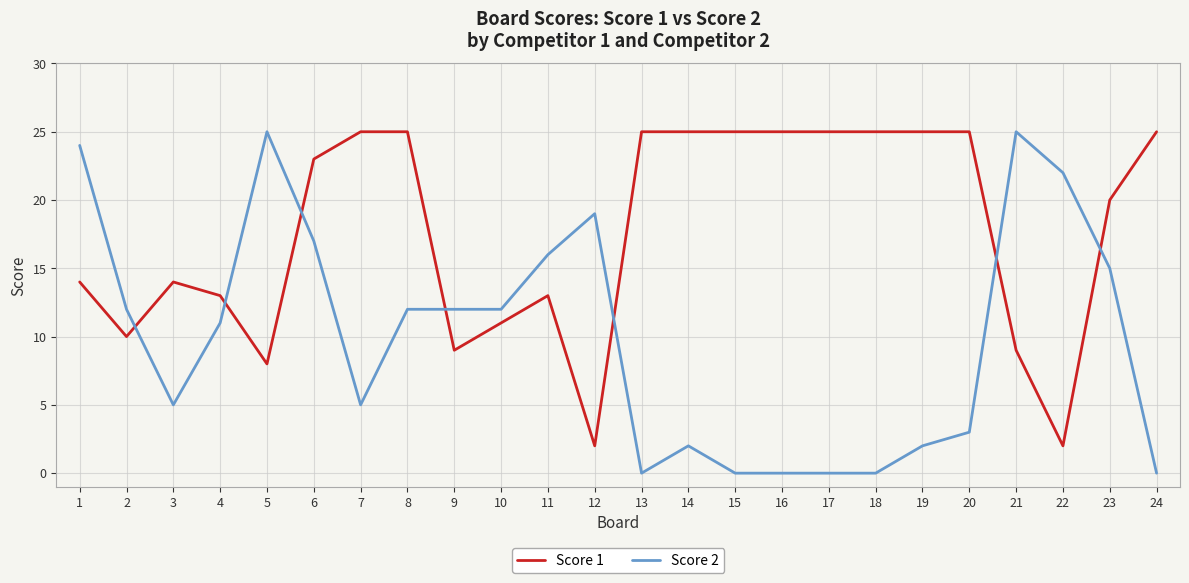

True or false: Score 2 has a value of 42 at 1.

False